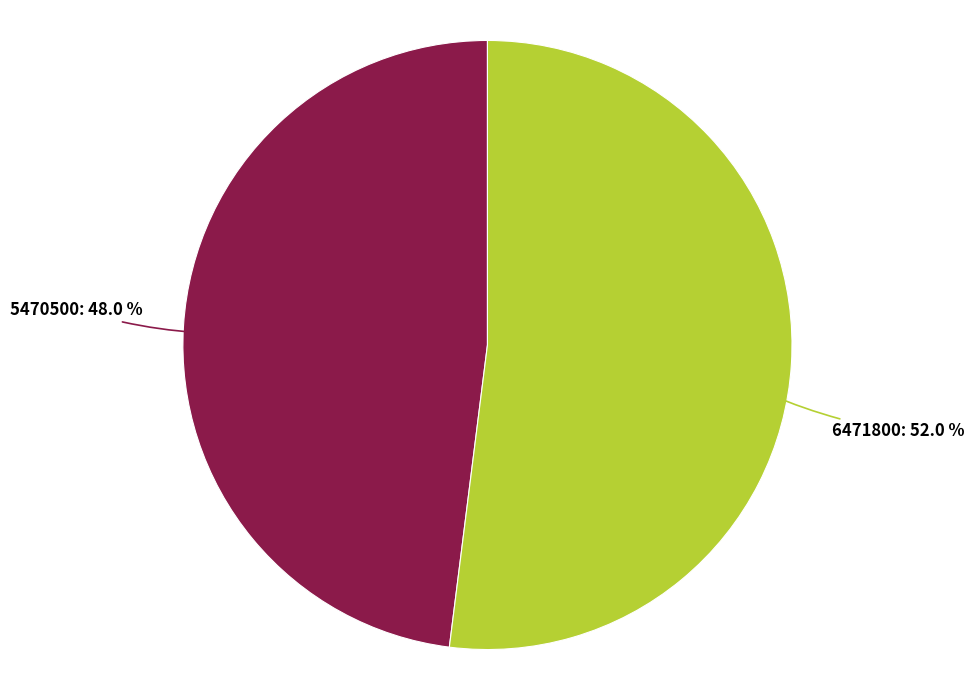

To the nearest percent, what is the difference between the largest and smallest slice percentages?

4%